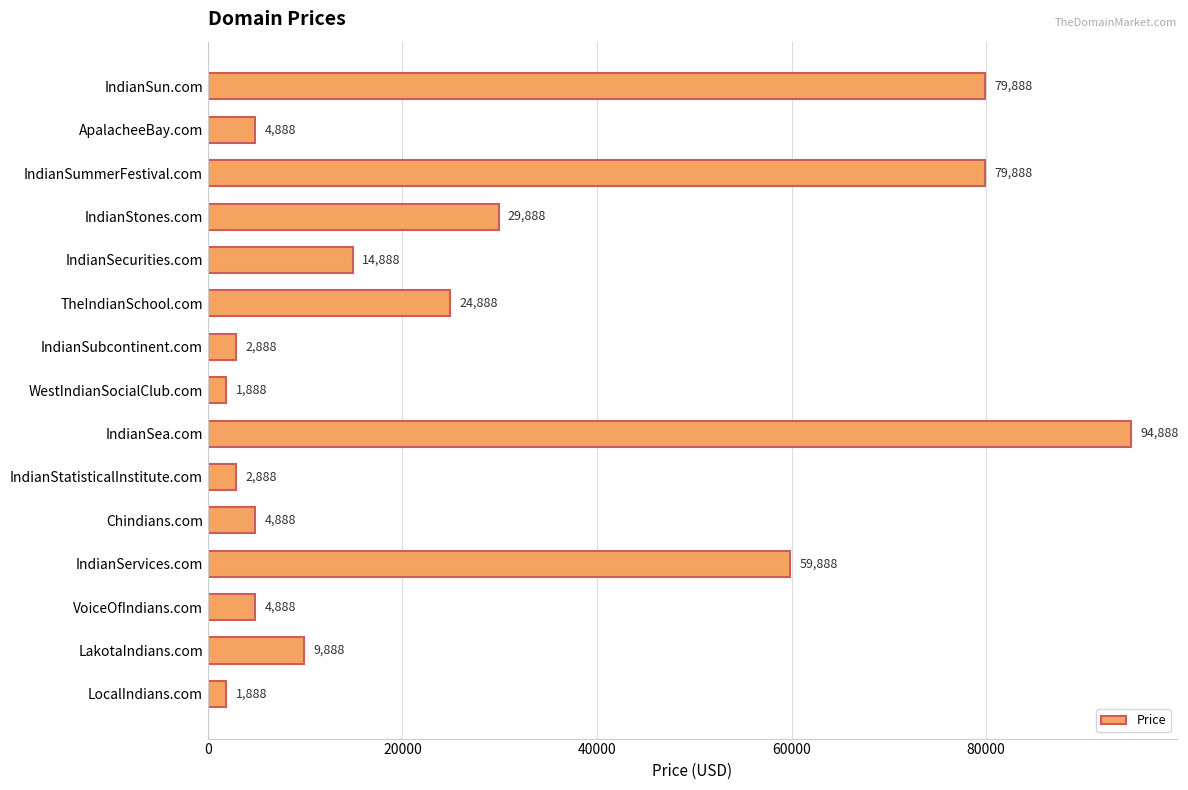

Approximately how many times larger is the value at TheIndianSchool.com compared to IndianSummerFestival.com?

0.3